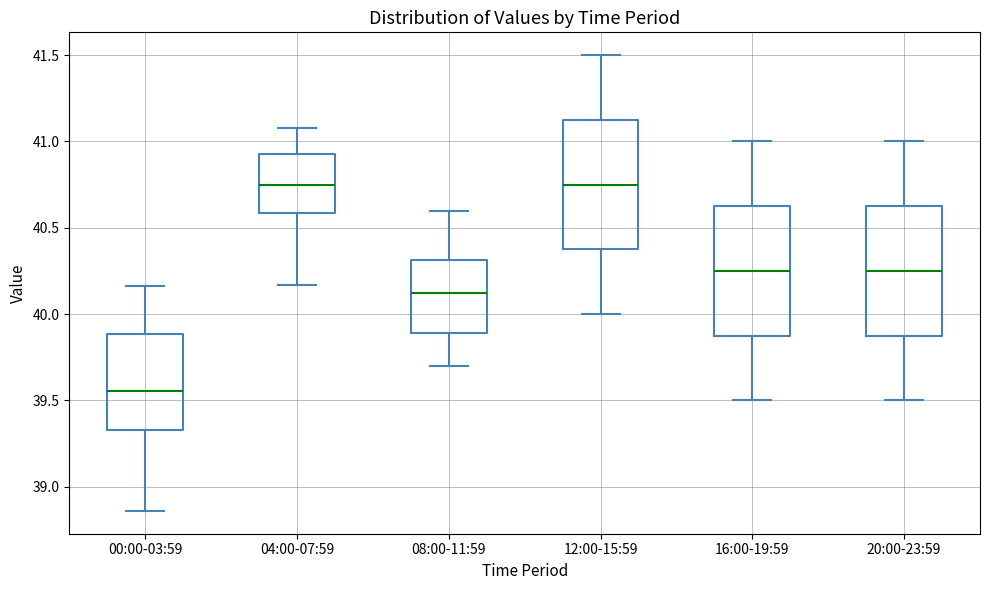

Reading left to right, read every box against the y-axis: the position of its median line, the range the box covers, and the ends of its whiskers. The values are not printed on the chart, so give them approximately, as read against the axis.

00:00-03:59: median 39.55, box 39.35 to 39.90, whiskers 38.85 to 40.15
04:00-07:59: median 40.75, box 40.60 to 40.95, whiskers 40.15 to 41.10
08:00-11:59: median 40.15, box 39.90 to 40.30, whiskers 39.70 to 40.60
12:00-15:59: median 40.75, box 40.40 to 41.15, whiskers 40.00 to 41.50
16:00-19:59: median 40.25, box 39.90 to 40.65, whiskers 39.50 to 41.00
20:00-23:59: median 40.25, box 39.90 to 40.65, whiskers 39.50 to 41.00